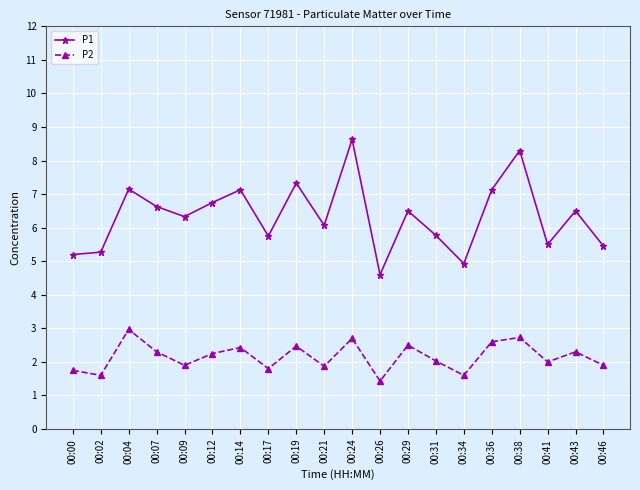

True or false: P1 and P2 cross at least once.

False